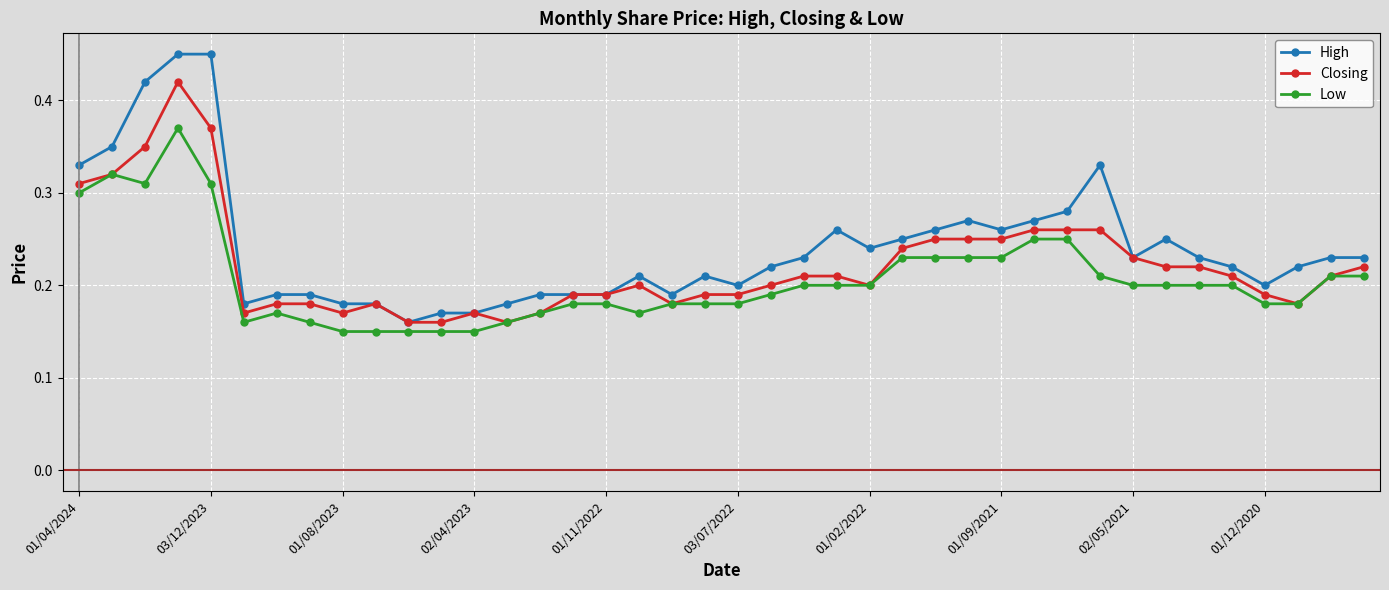

Which series has the widest spread of values?

High